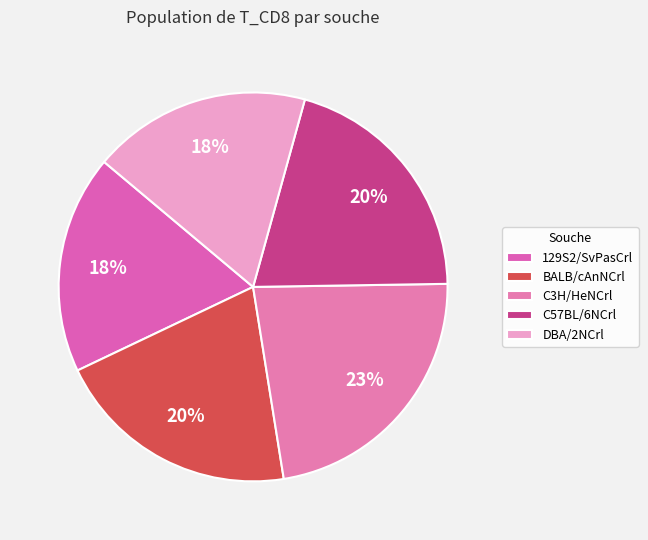

The 129S2/SvPasCrl slice represents 18% of the pie. True or false?

True